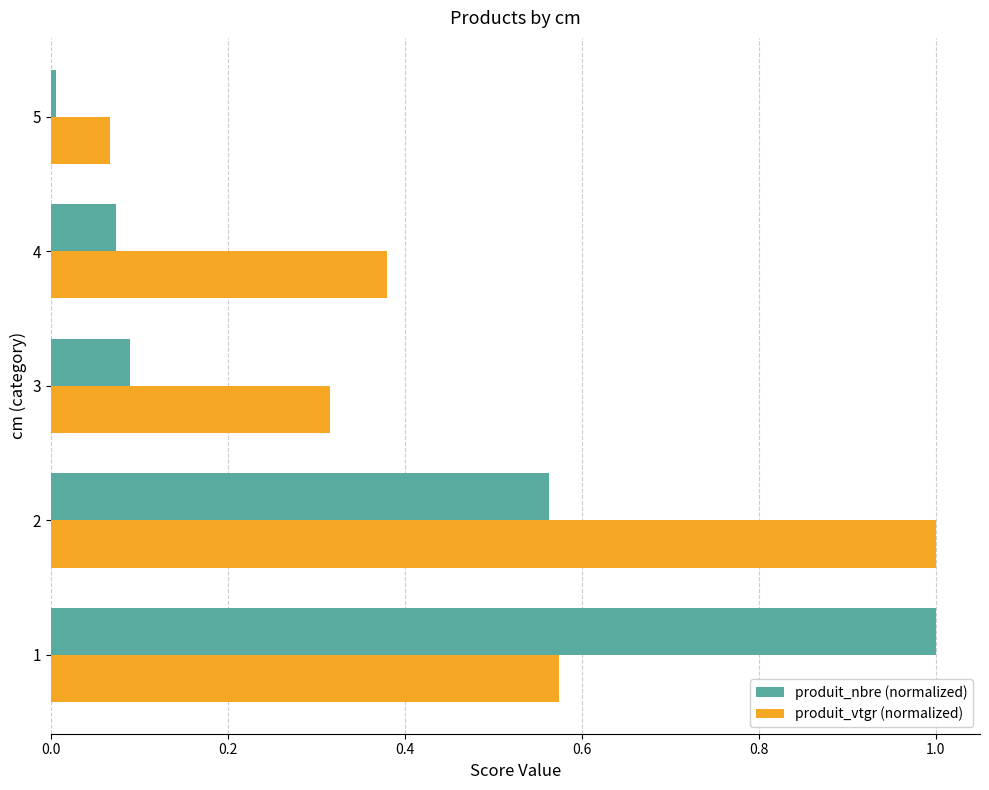

What is the difference between the produit_nbre (normalized) values at 4 and 2?

0.5